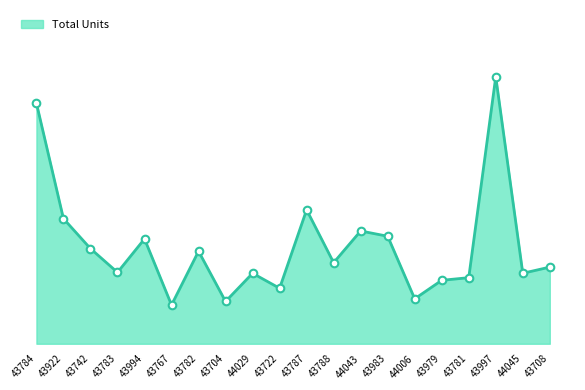

What is the ratio of the value at 43784 to the value at 43922?

1.9